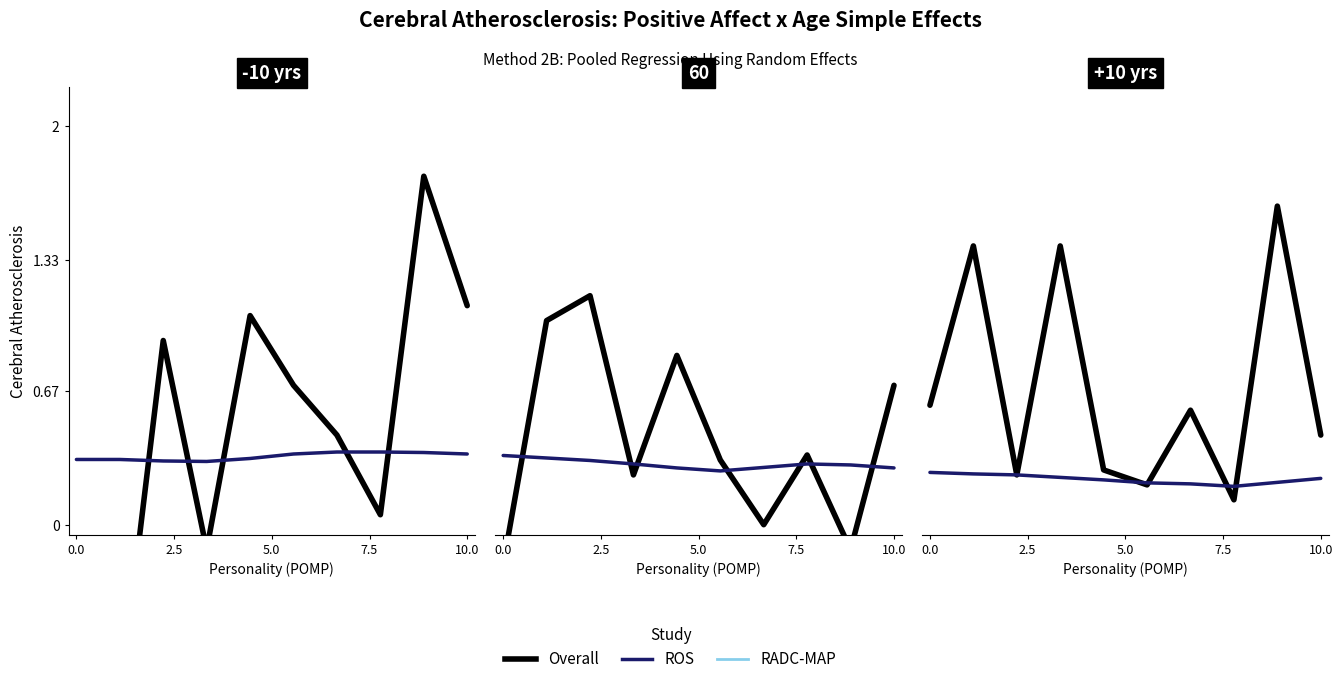

True or false: ROS has a value of 0.2 at 10.0.

True